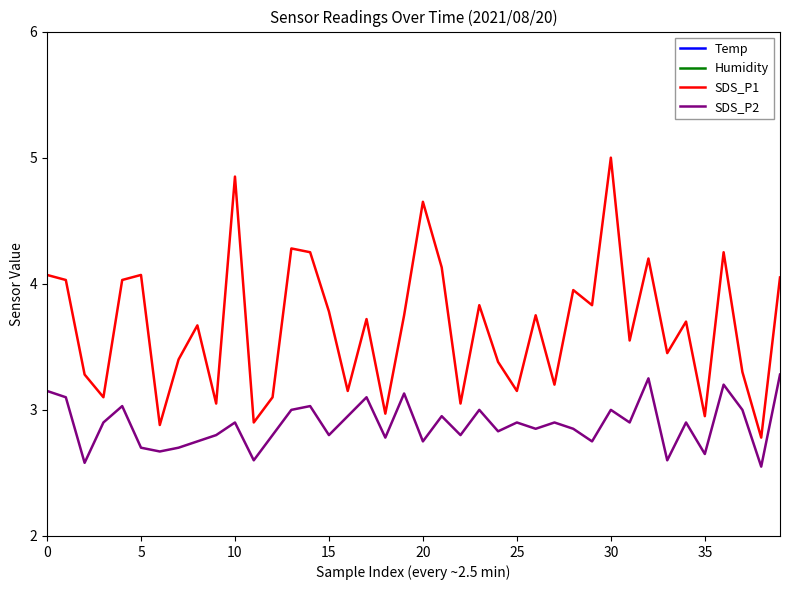

Read the Temp value at 26.

20.5